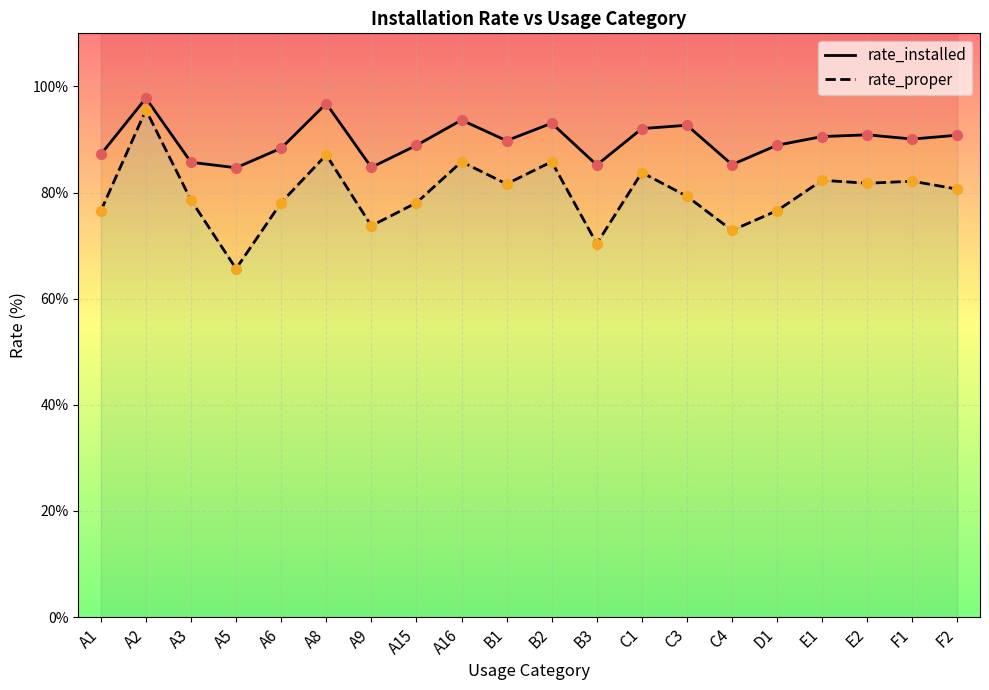

Which series reaches the minimum Y coordinate?

rate_proper